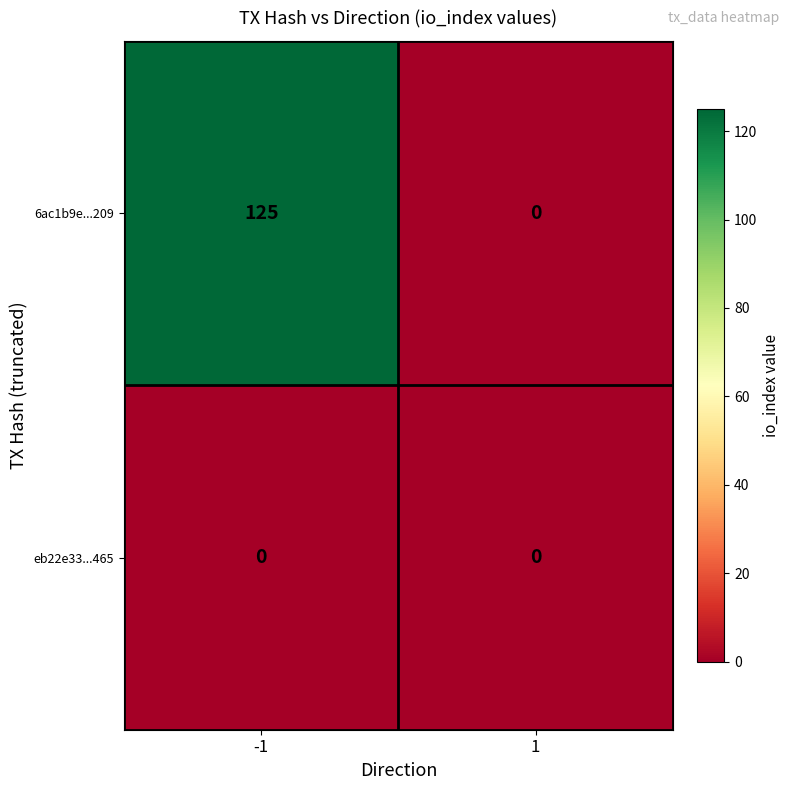

Between -1 and 1, which series saw the biggest shift?

6ac1b9e...209